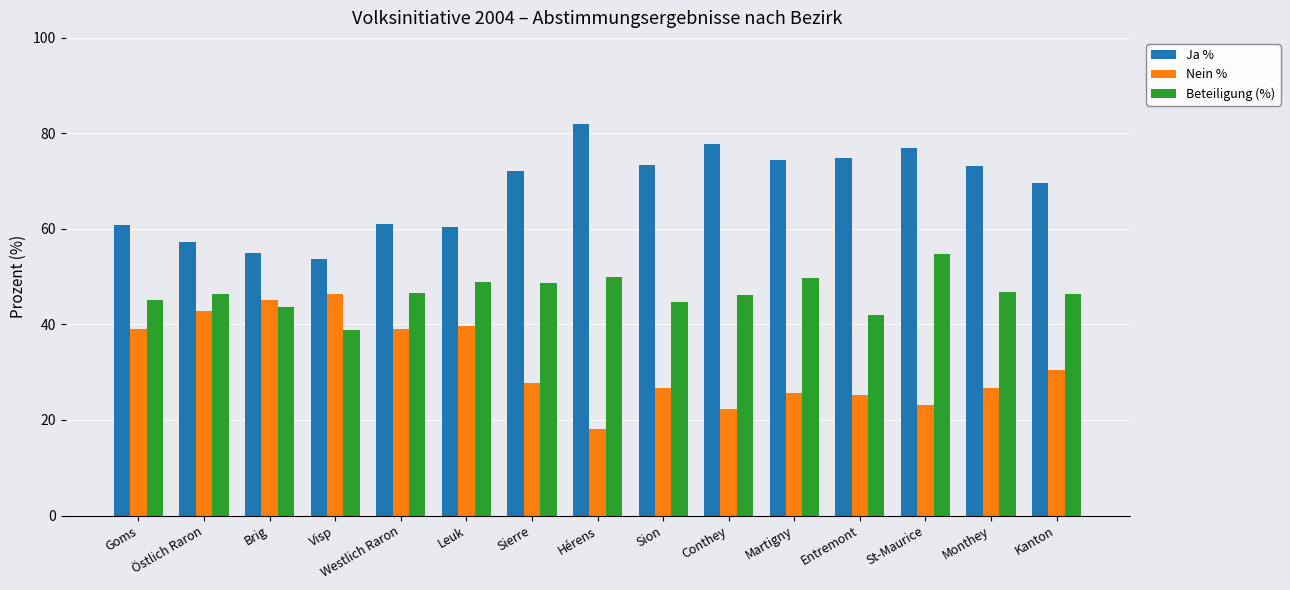

How many groups of bars are there?

15